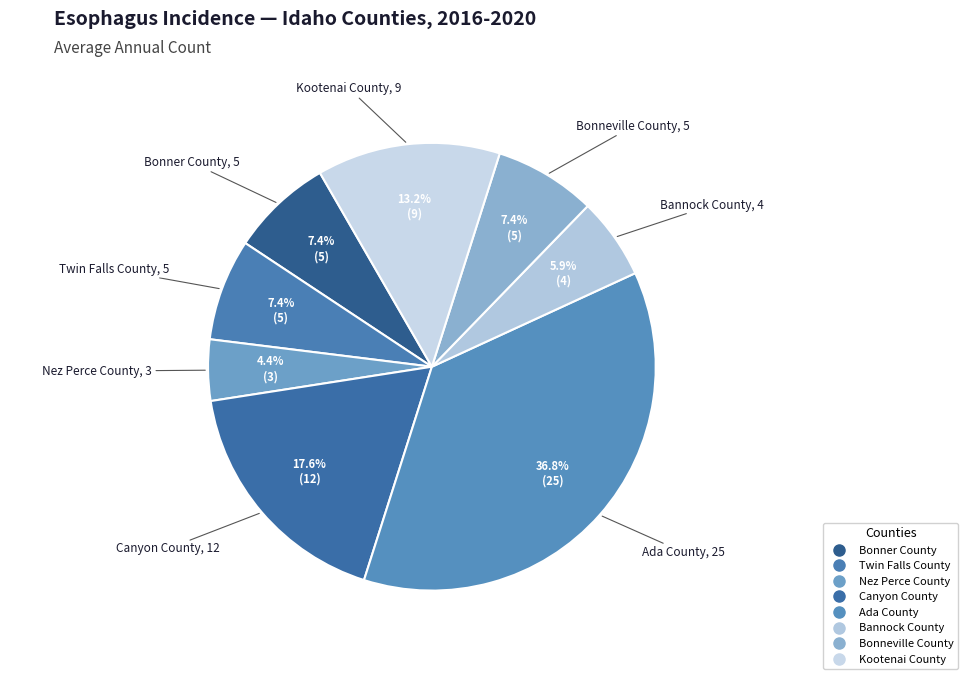

Do Nez Perce County and Bonner County together represent more than half of the pie?

No